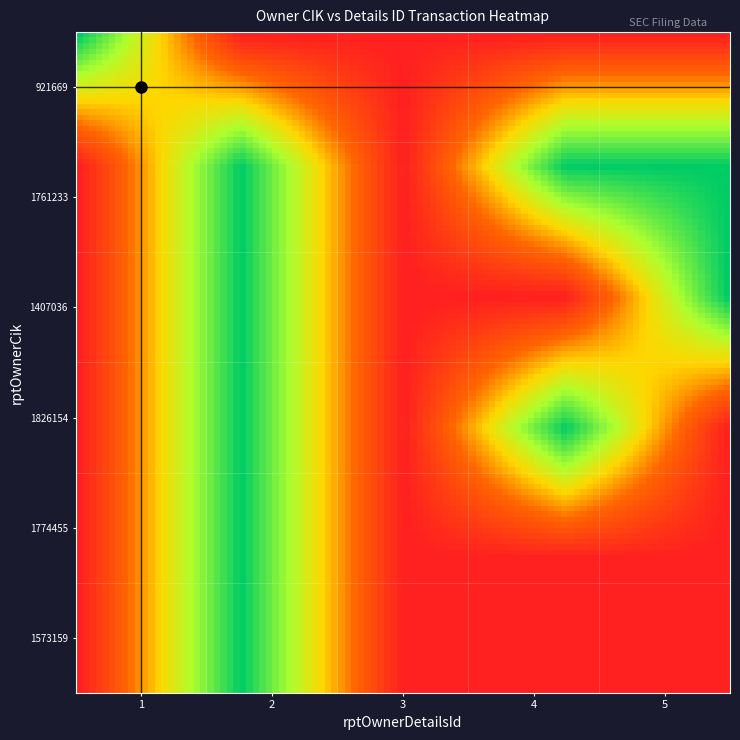

How many data points does each series have?

5